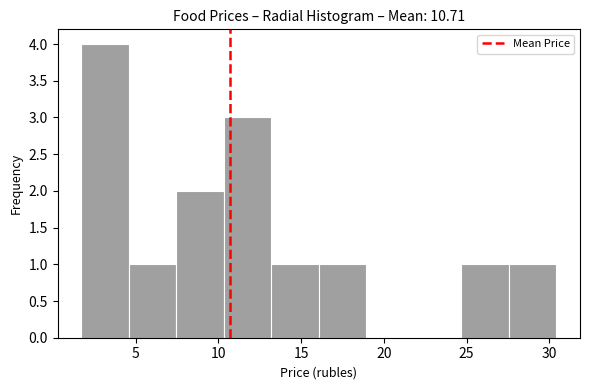

Reading left to right, transcribe this chart: for each bar, give the range it covers on the x-axis and its height. Neither the bar edges nor the heights are printed on the chart, so give them approximately, as read against the axes.

1.5 to 4.5: 4
4.5 to 7.5: 1
7.5 to 10.5: 2
10.5 to 13.0: 3
13.0 to 16.0: 1
16.0 to 19.0: 1
19.0 to 22.0: 0
22.0 to 24.5: 0
24.5 to 27.5: 1
27.5 to 30.5: 1